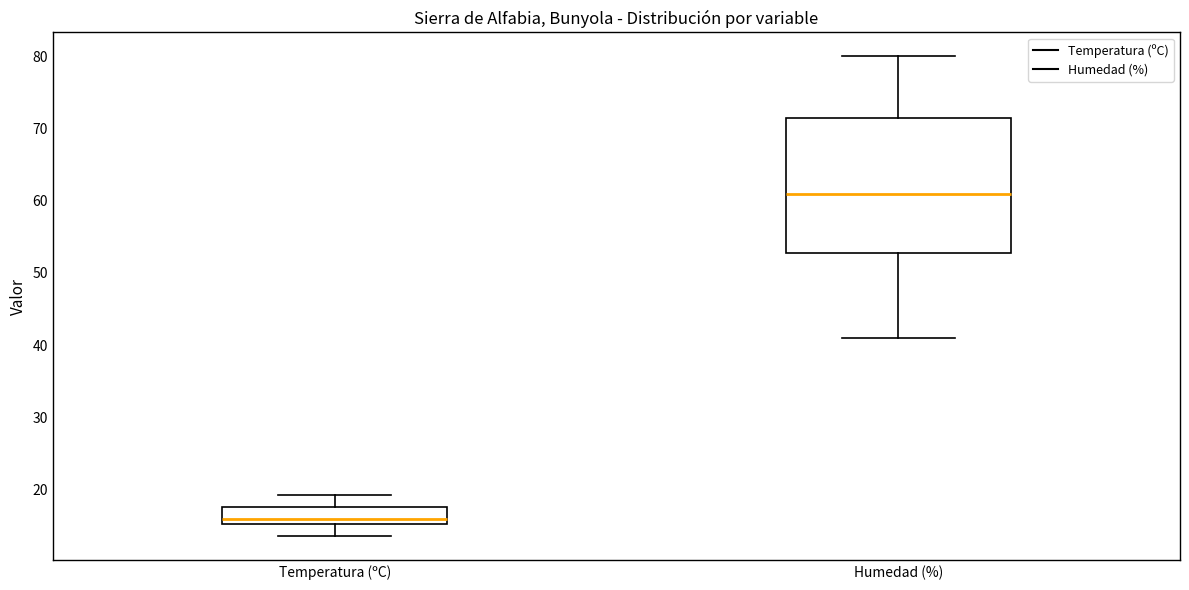

Reading left to right, read every box against the y-axis: the position of its median line, the range the box covers, and the ends of its whiskers. The values are not printed on the chart, so give them approximately, as read against the axis.

Temperatura (ºC): median 16, box 15 to 18, whiskers 14 to 19
Humedad (%): median 61, box 53 to 72, whiskers 41 to 80